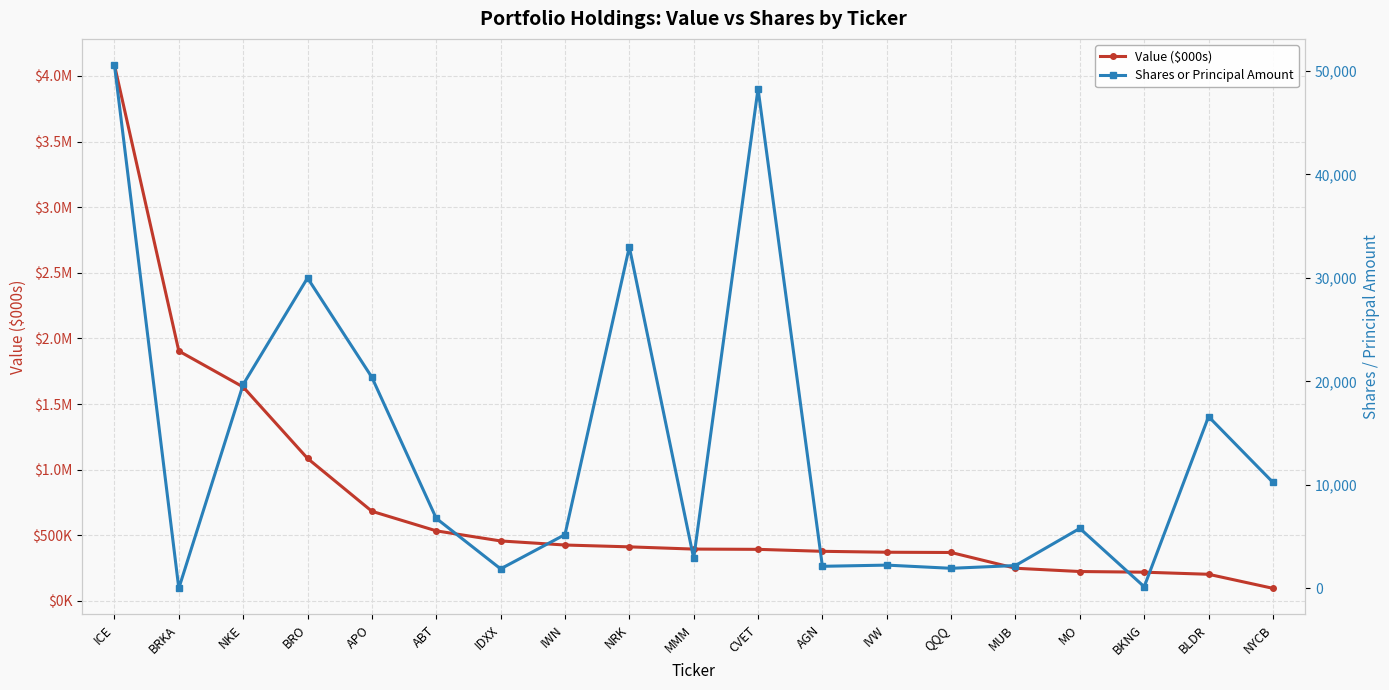

Reading left to right, extract all data points from this chart.

Value ($000s): 4083000	1904000	1630000	1086000	683000	534000	457000	426000	412000	395000	393000	378000	371000	369000	249000	224000	219000	203000	96000
Shares or Principal Amount: 50575	7	19705	30000	20400	6768	1889	5199	32997	2900	48287	2135	2250	1942	2209	5800	163	16600	10250